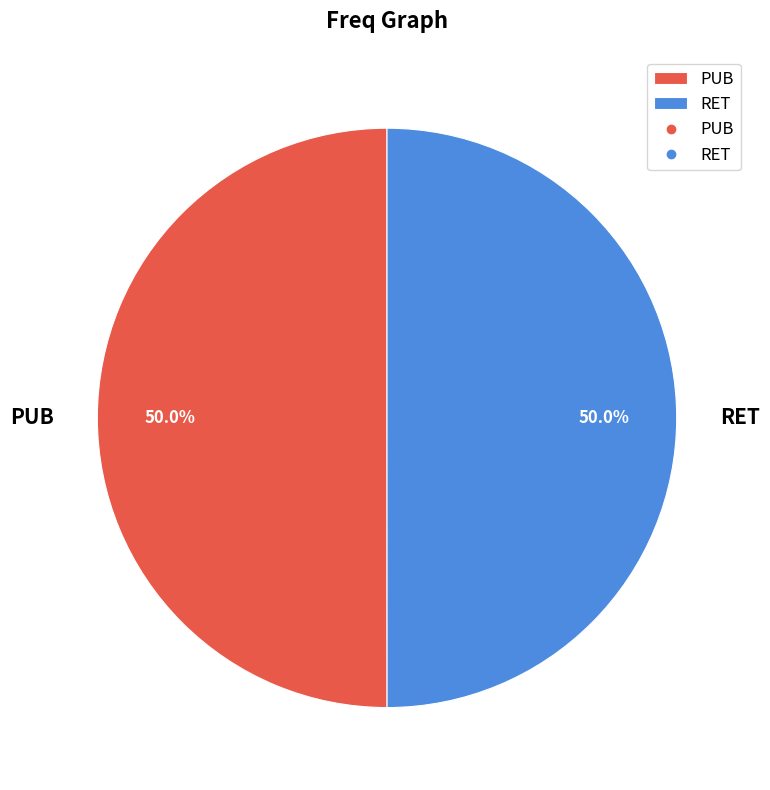

How many slices are in this pie chart?

2